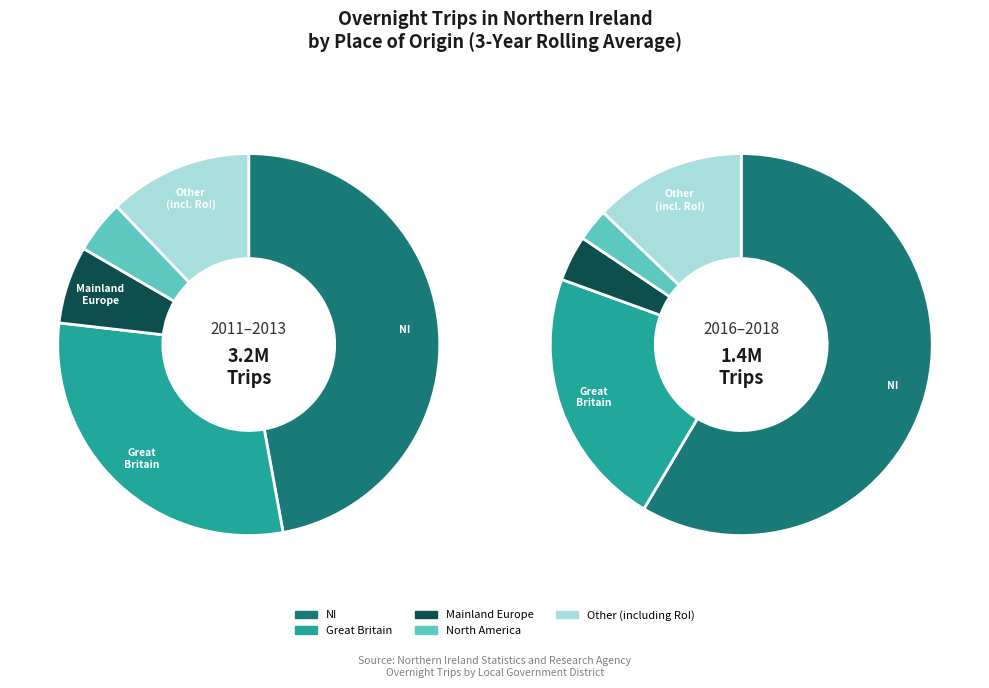

The Antrim and Newtownabbey slice represents 1% of the pie. True or false?

False